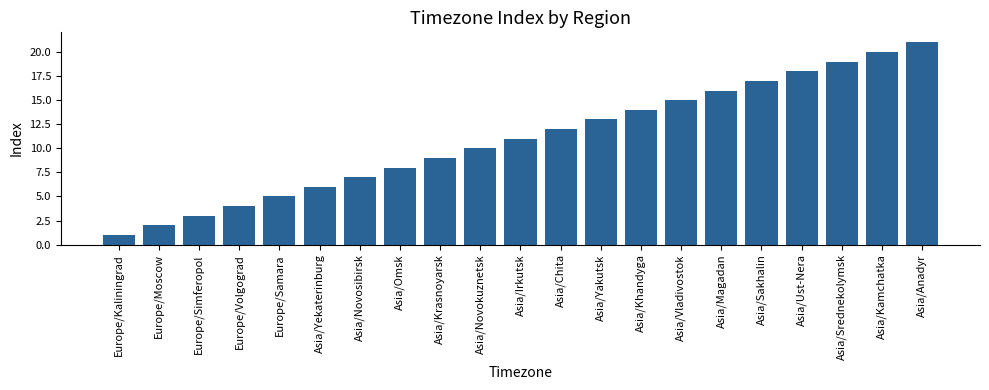

What position from the left is Asia/Chita?

12